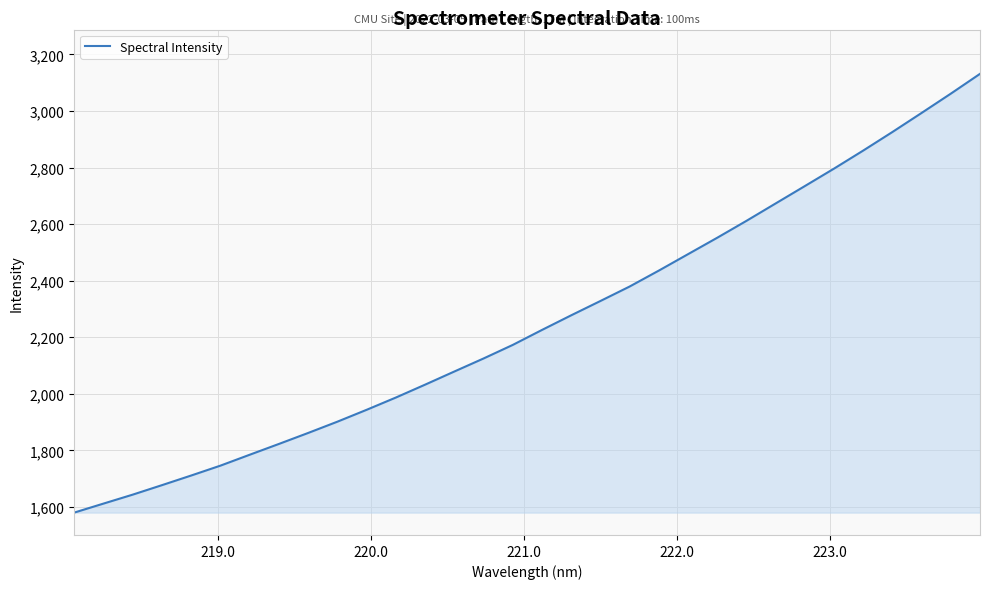

What is the greatest value displayed?

3131.1